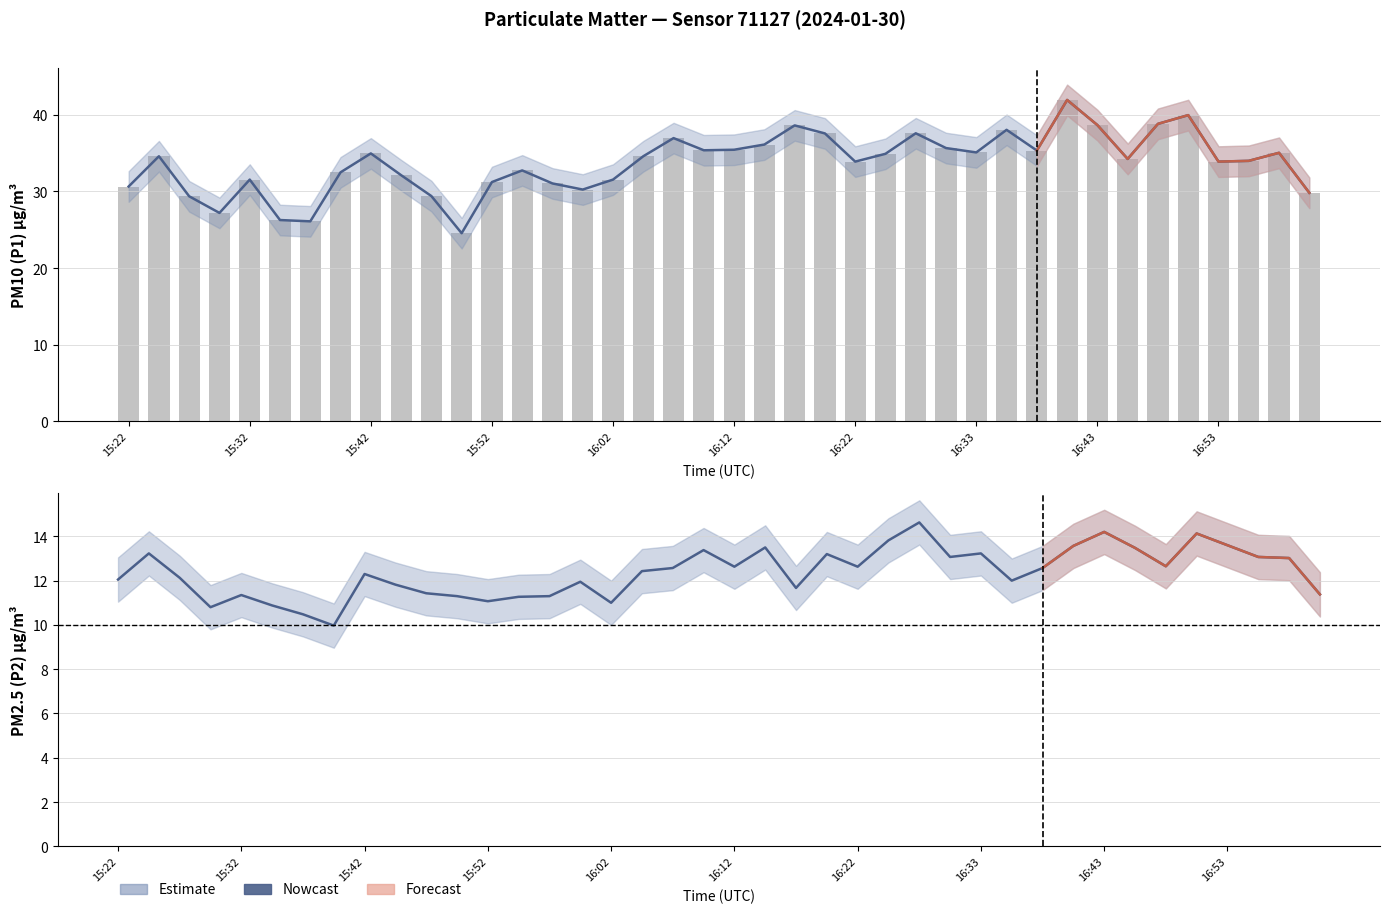

The value of P2 at 16:20 is 13.2. True or false?

True